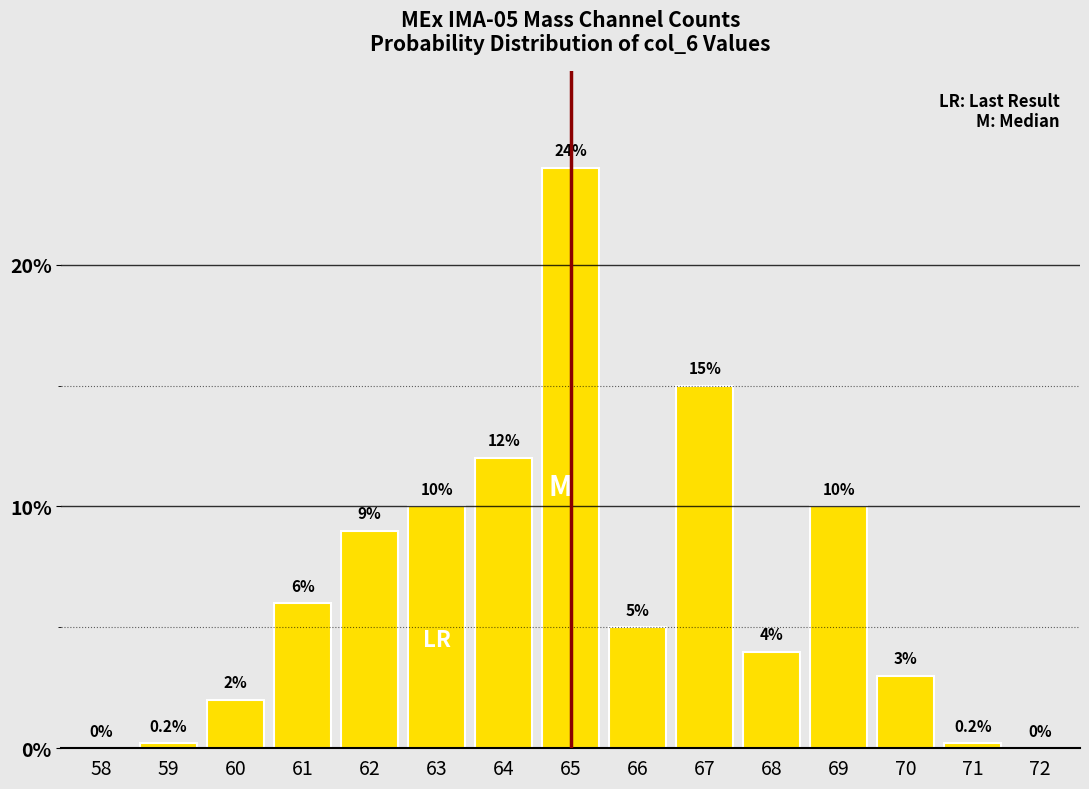

Reading right to left, transcribe all the data shown in this chart.

72=0.0	71=0.2	70=3.0	69=10.0	68=4.0	67=15.0	66=5.0	65=24.0	64=12.0	63=10.0	62=9.0	61=6.0	60=2.0	59=0.2	58=0.0